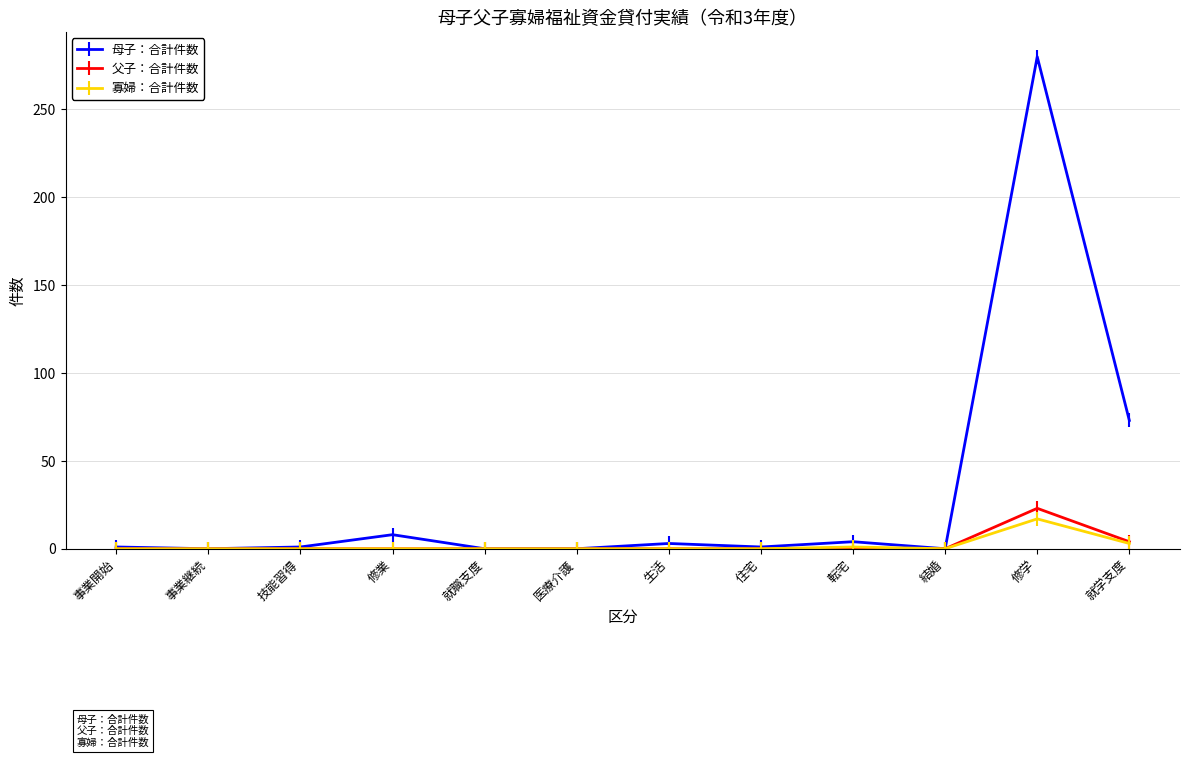

True or false: 父子：合計件数 has more than 0 points higher than both neighbors.

True